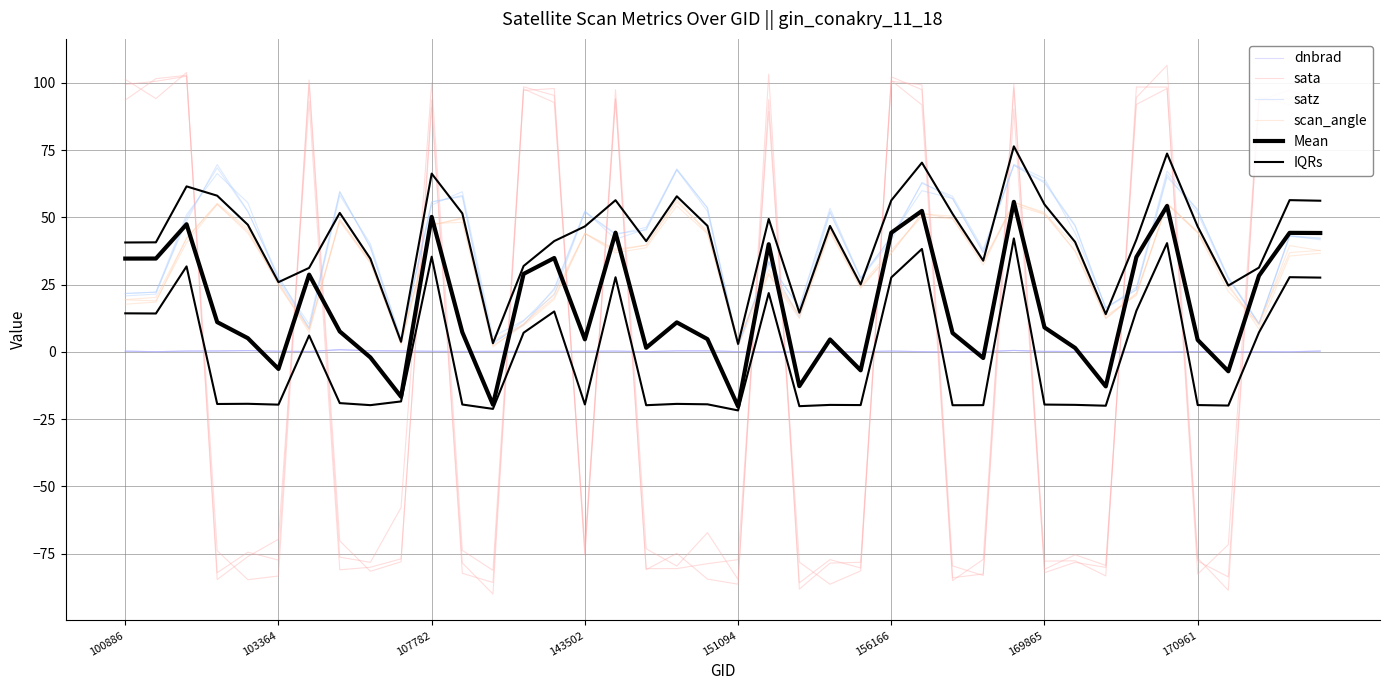

What position from the left is 18?

19